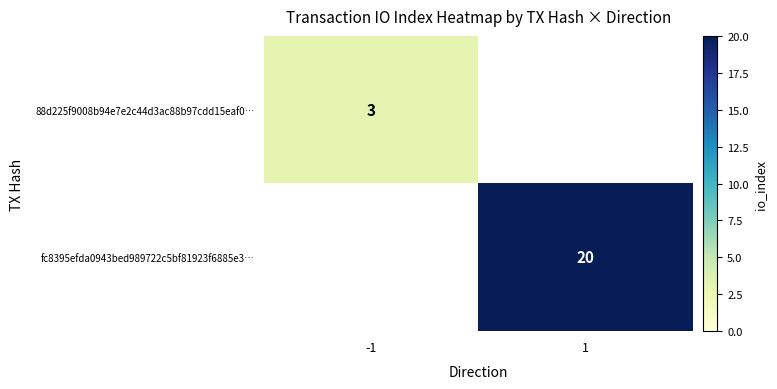

Is the value of 88d225f9008b94e7e2c44d3ac88b97cdd15eaf0… at -1 greater than the value of fc8395efda0943bed989722c5bf81923f6885e3… at 1?

No